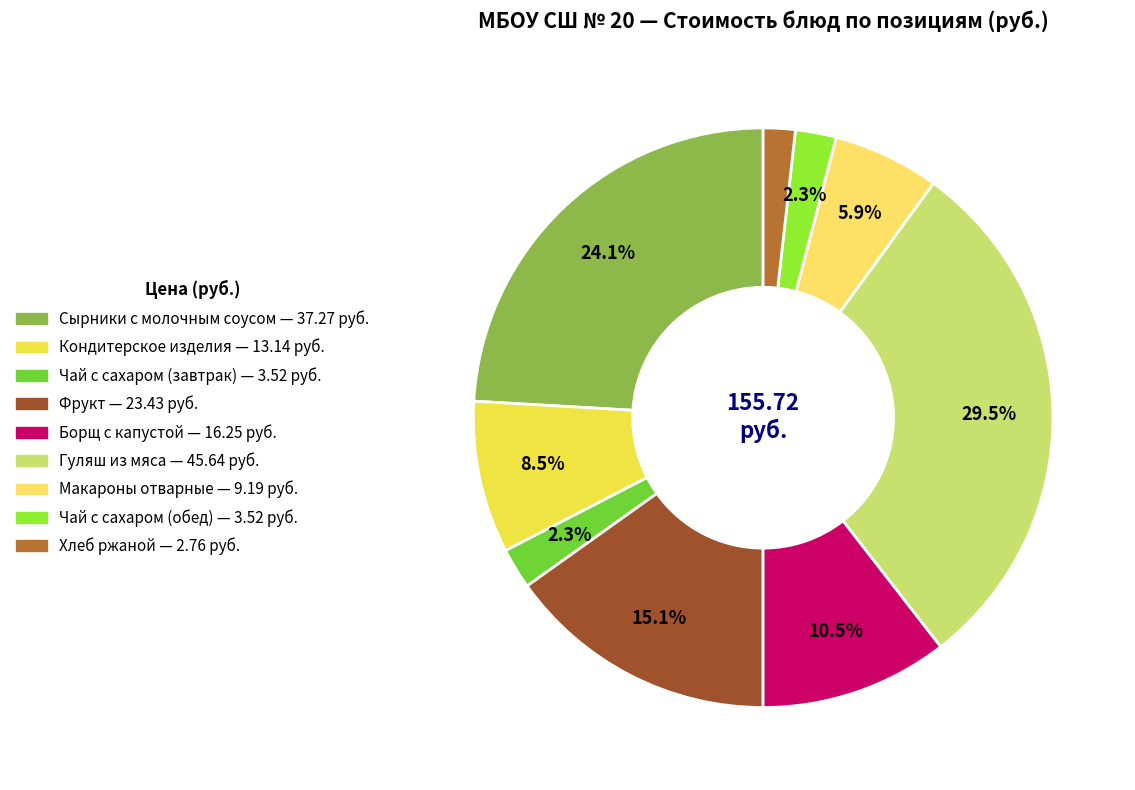

Does Фрукт account for over 50% of the chart?

No